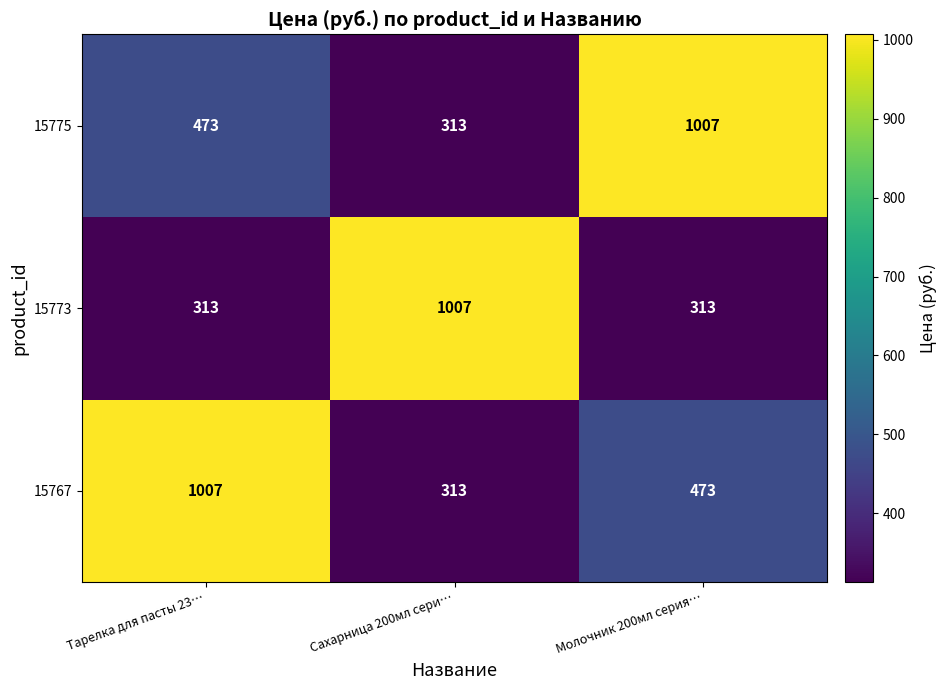

Rank the series at Тарелка для пасты 23… from lowest to highest value.

15773, 15775, 15767